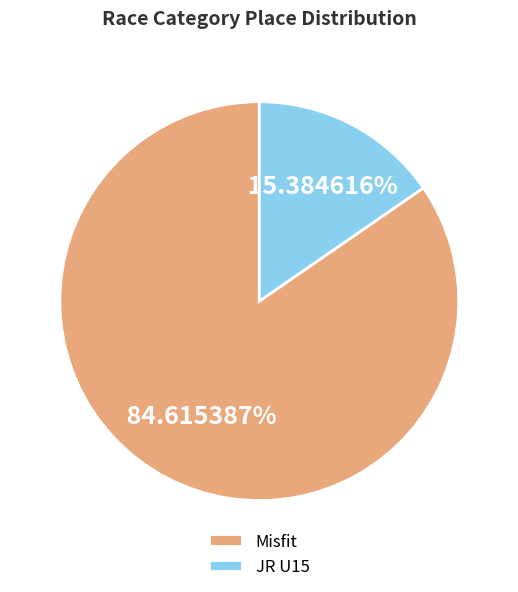

Do Misfit and JR U15 together represent more than half of the pie?

Yes